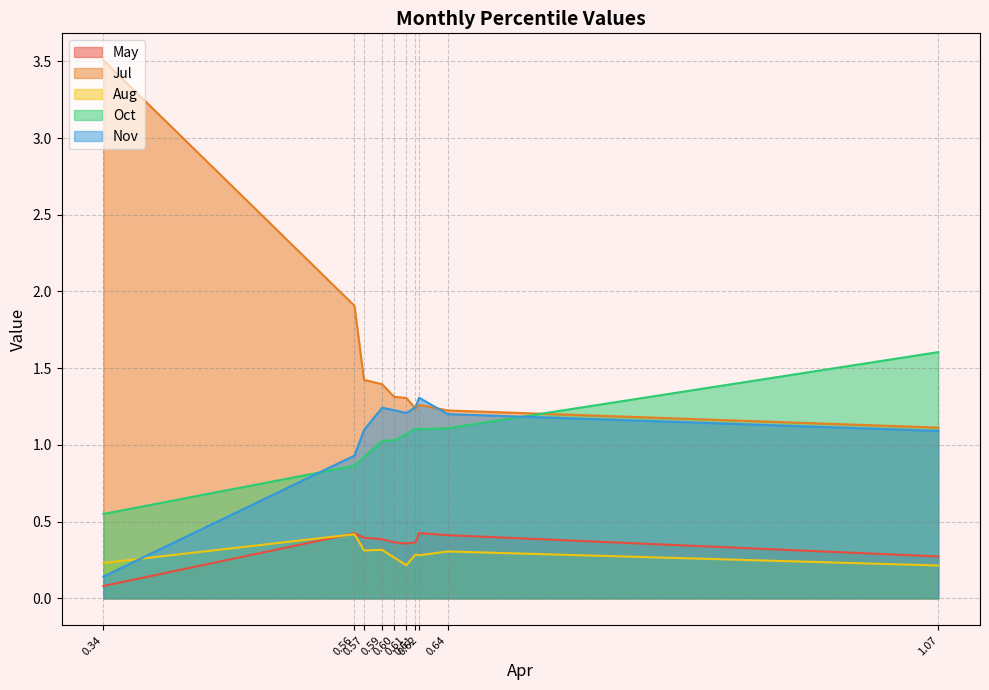

What is the difference between the highest and lowest values at 0.34?

3.4